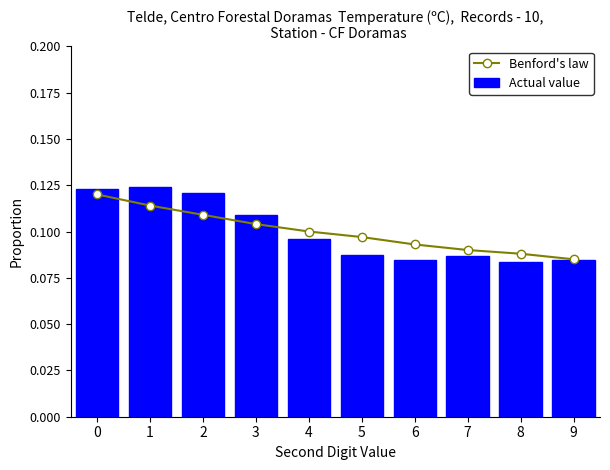

At which category does the chart reach its peak across all series?

1